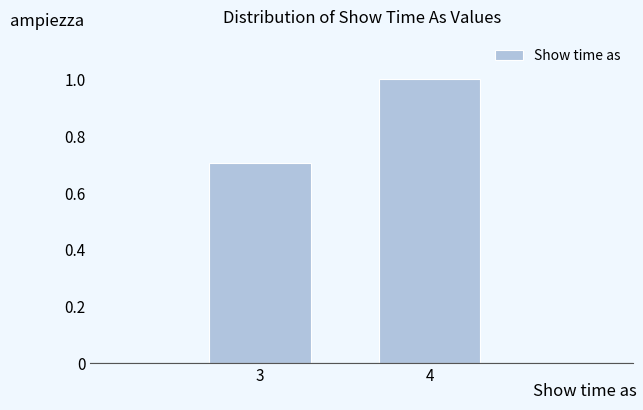

Reading right to left, extract all data points from this chart.

1.0	0.7